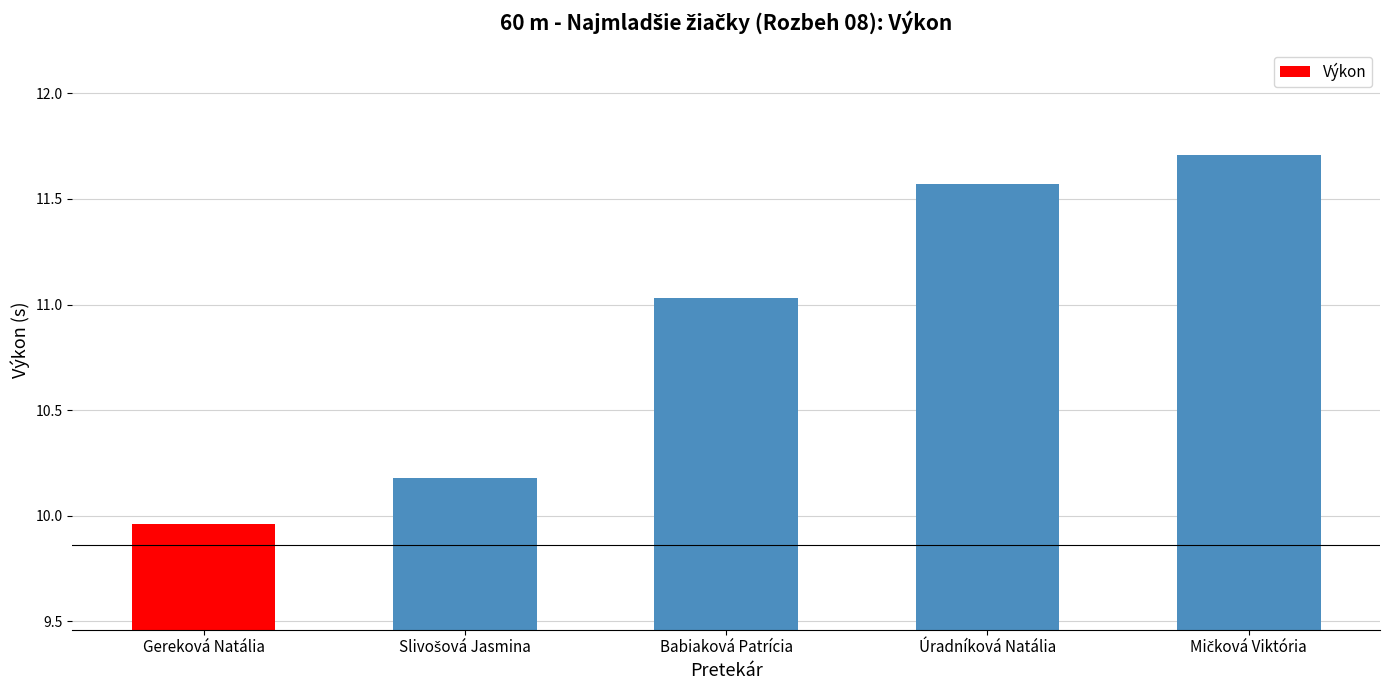

What is the value of the 2nd bar from the left?

10.2